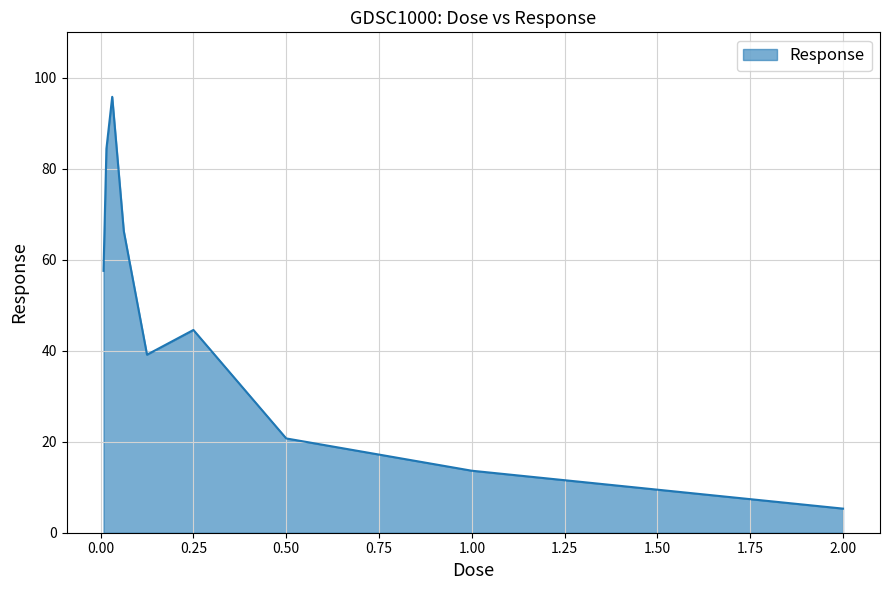

What is the greatest value displayed?

95.8